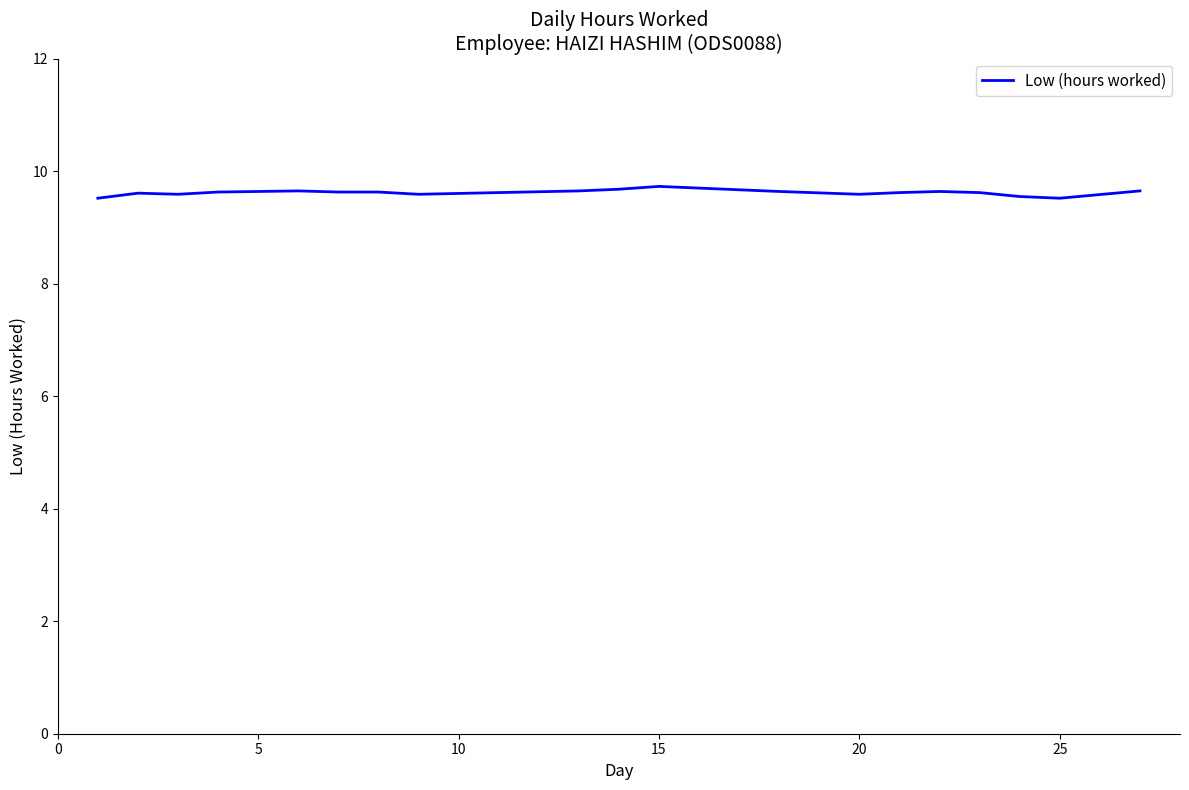

Does the chart display data point markers on the line(s)?

No